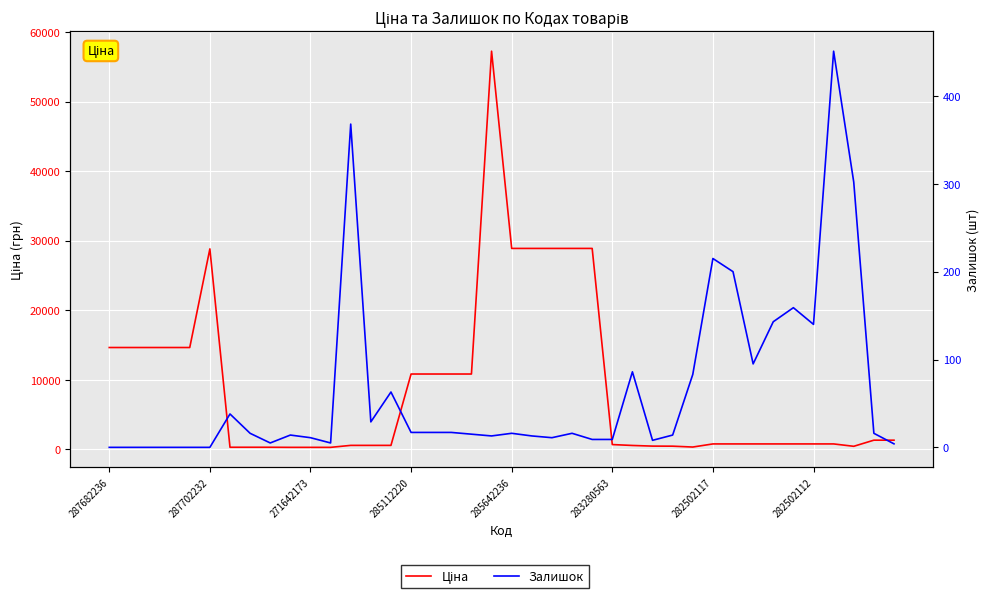

The Ціна series shows 173.4 at 29. True or false?

False